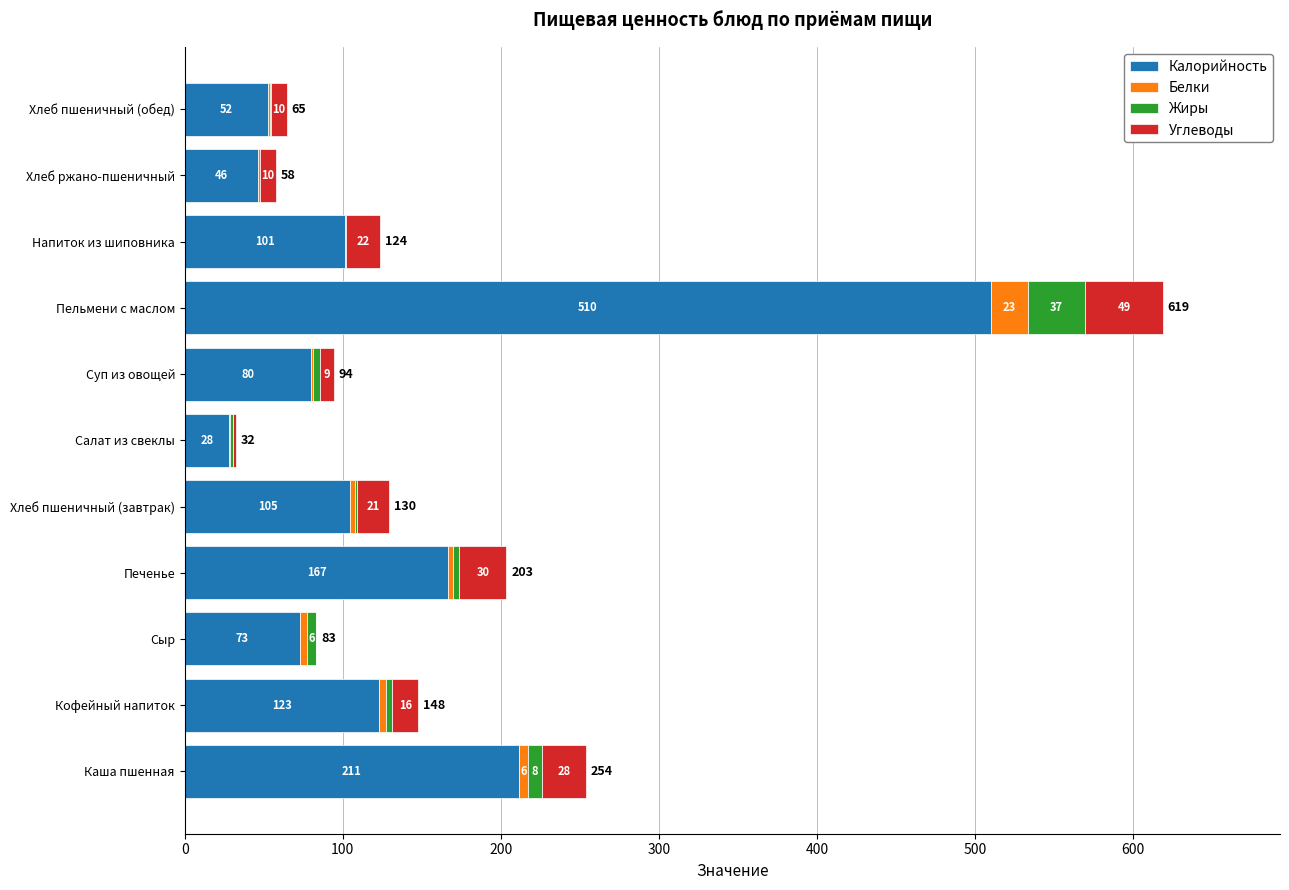

What is the difference between the maximum and minimum values in the Жиры series?

36.4